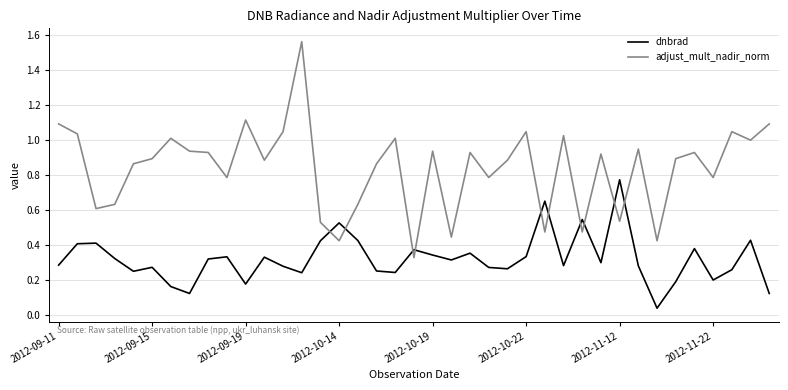

In dnbrad, how many points are lower than both neighbors (excluding endpoints)?

11